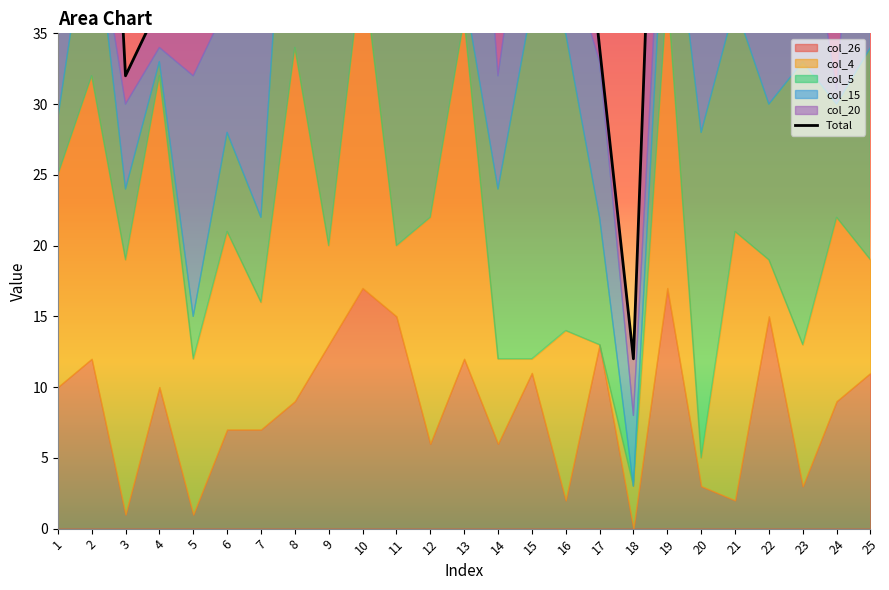

Reading left to right, what are all the values shown in this chart?

72	78	32	37	57	54	56	101	86	76	72	56	65	39	79	57	34	12	77	52	49	58	65	48	82